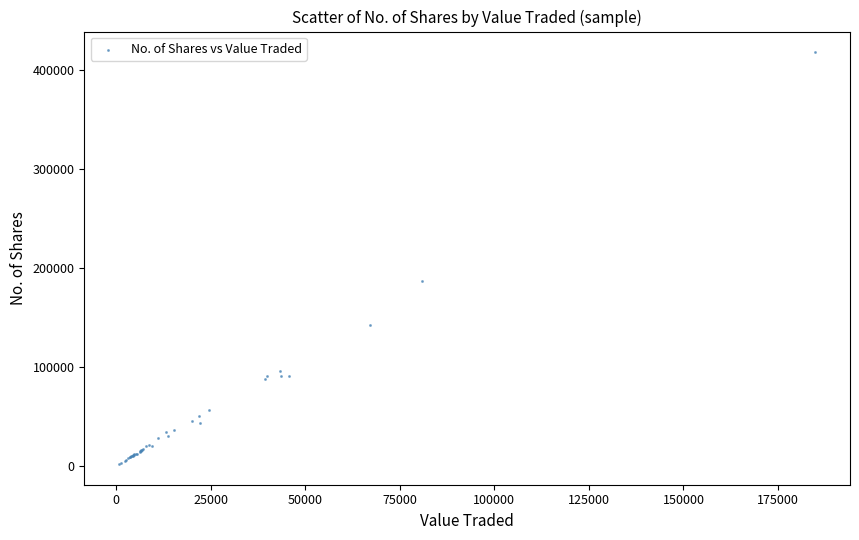

What Y value in the scatter plot is closest to 210103?

186522